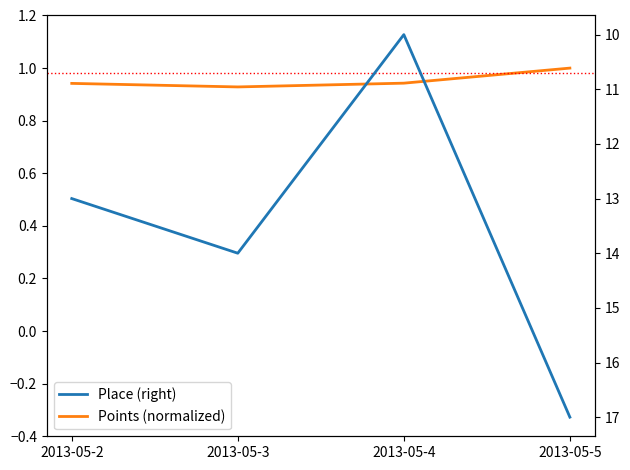

Which series changed the most between 2013-05-3 and 2013-05-4?

Place (right)